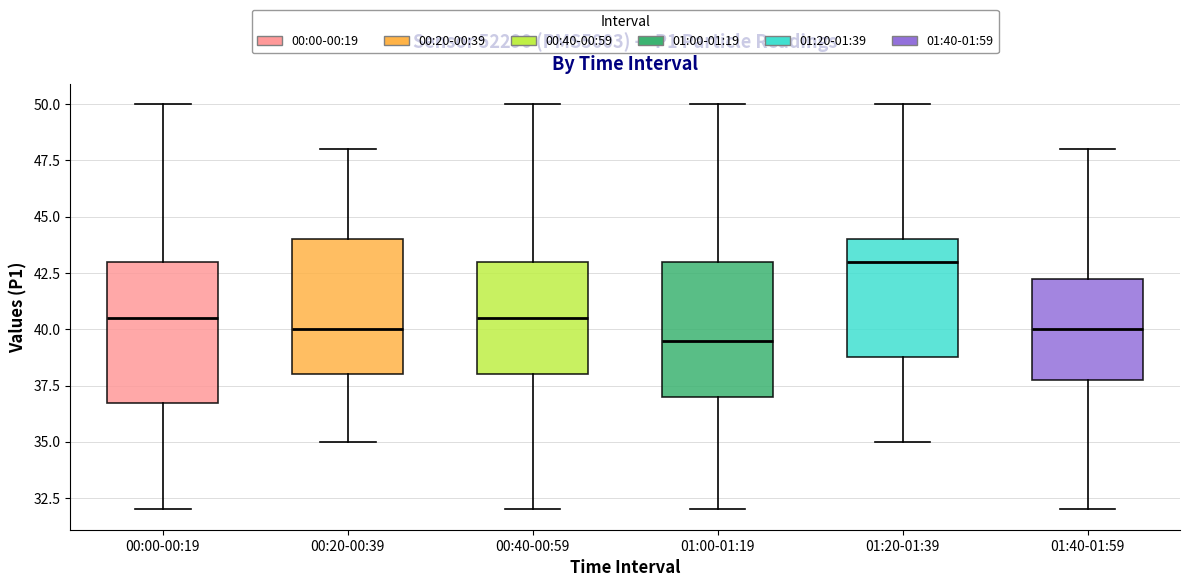

Which box has the highest median line?

01:20-01:39